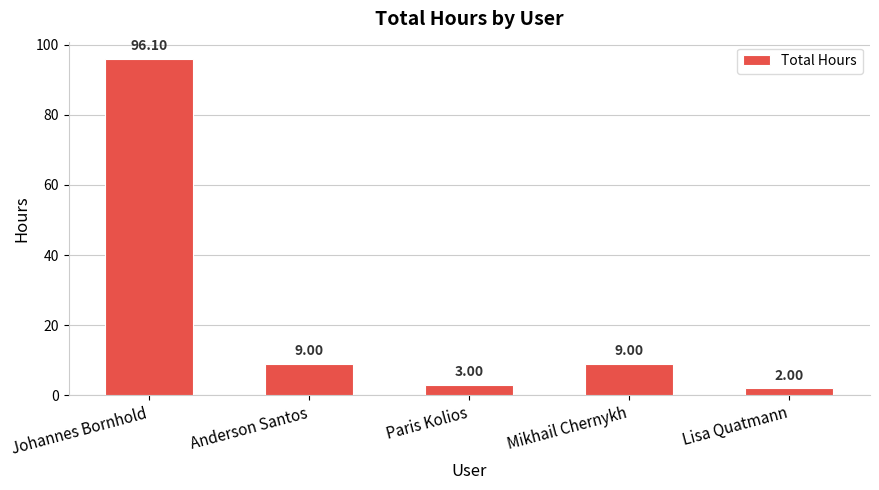

Count the number of categories in the chart.

5